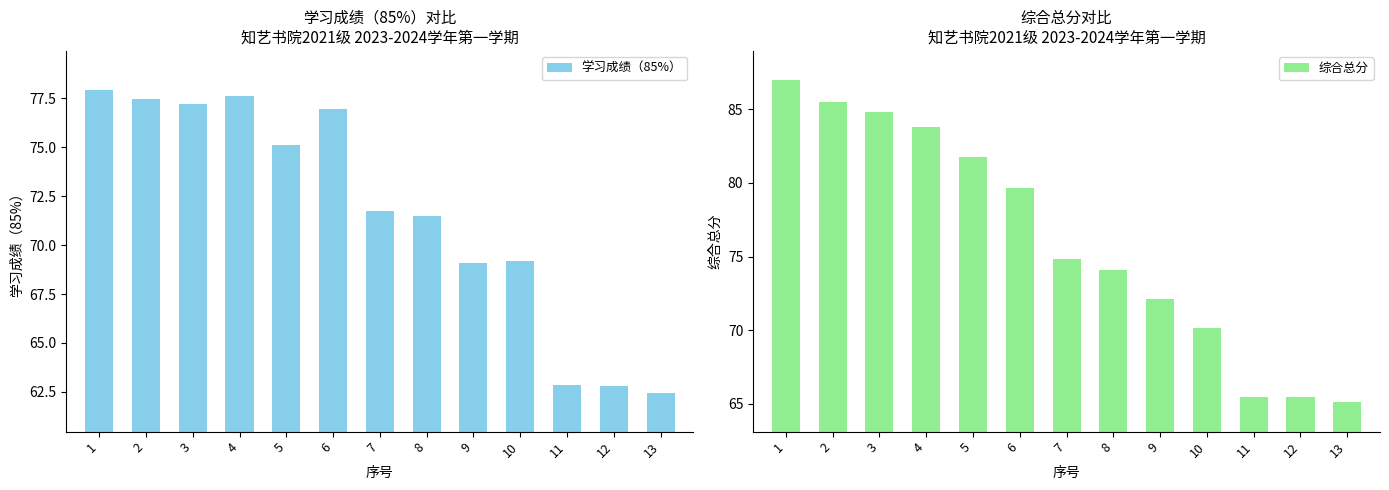

Is it true that 综合总分 equals 93.8 at 12?

False